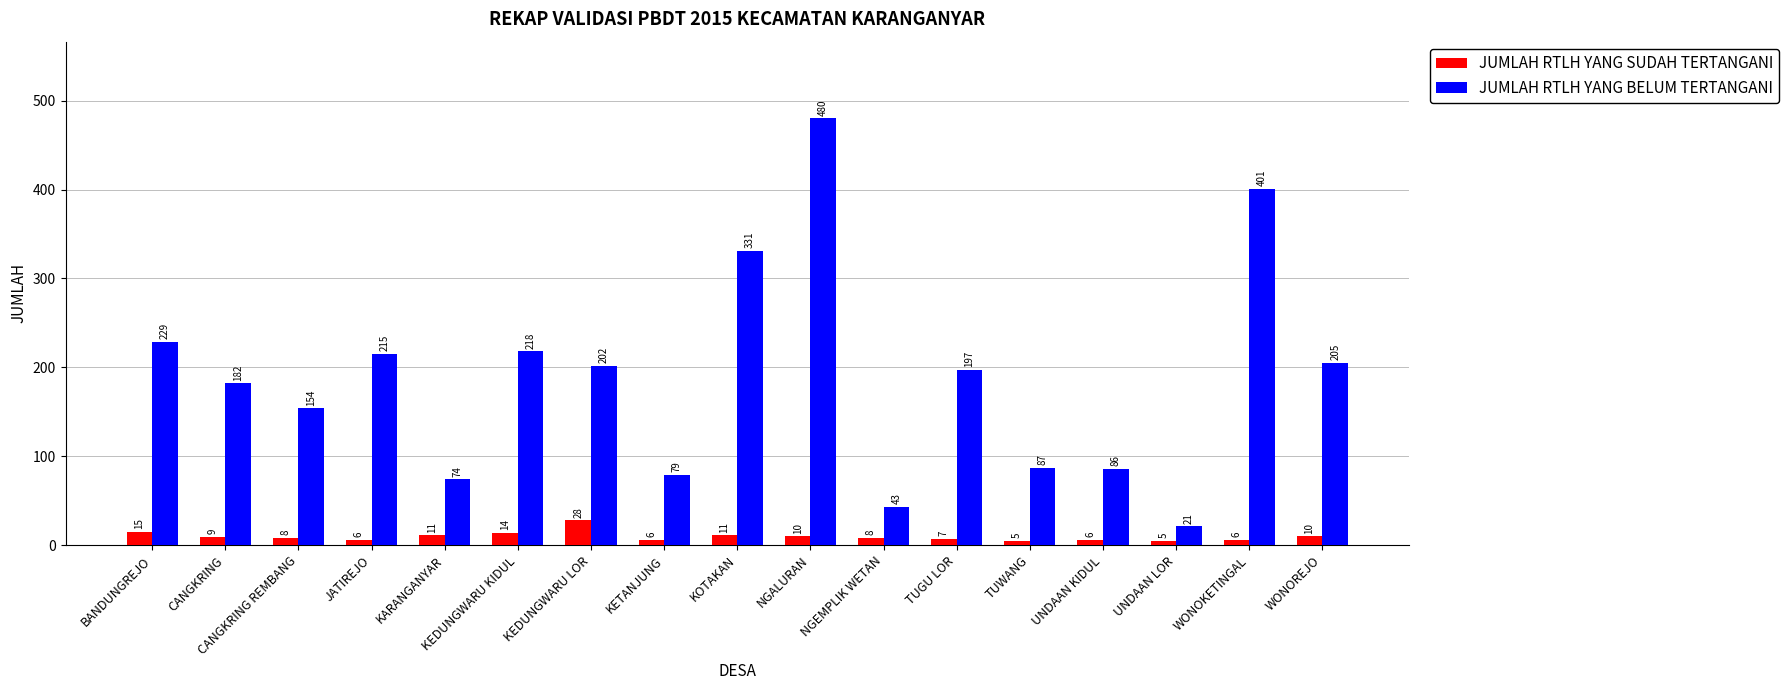

Is the value of JUMLAH RTLH YANG BELUM TERTANGANI at WONOREJO greater than the value of JUMLAH RTLH YANG SUDAH TERTANGANI at JATIREJO?

Yes